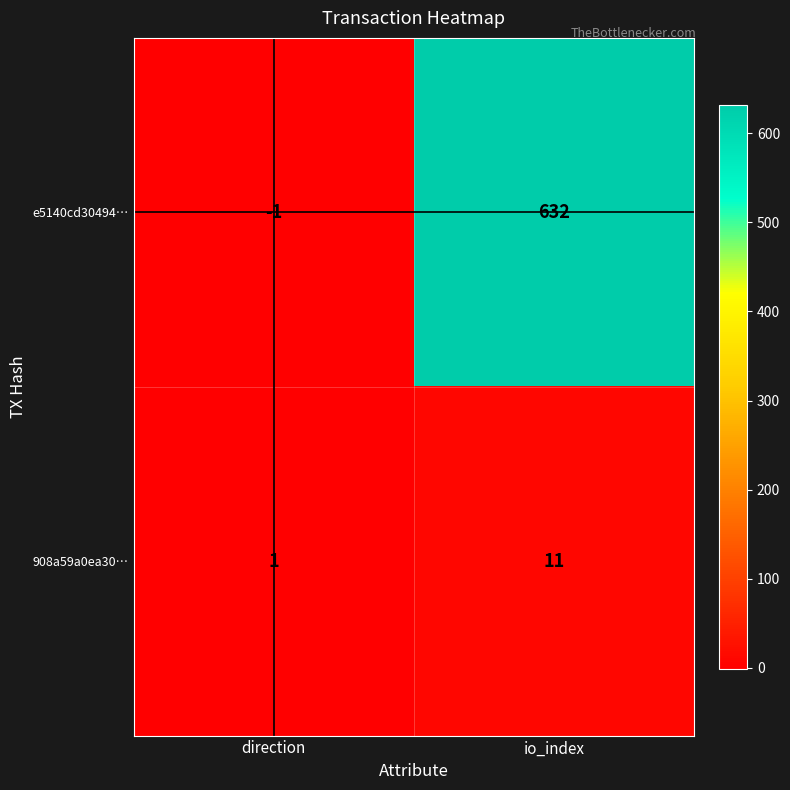

What is the average value of the 908a59a0ea30… series?

6